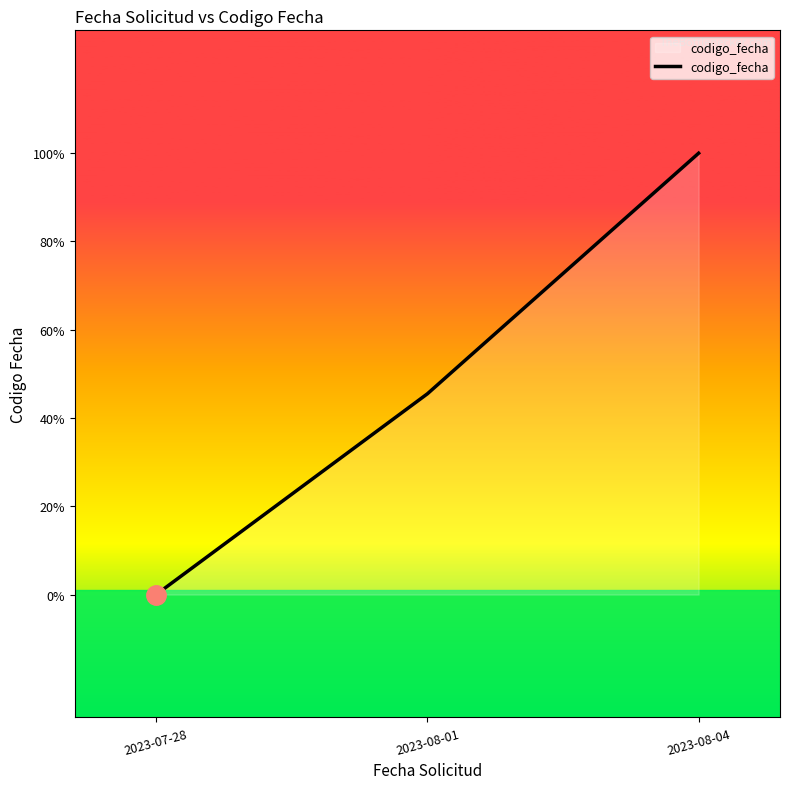

At which label does the data first exceed 1691074744?

2023-08-04